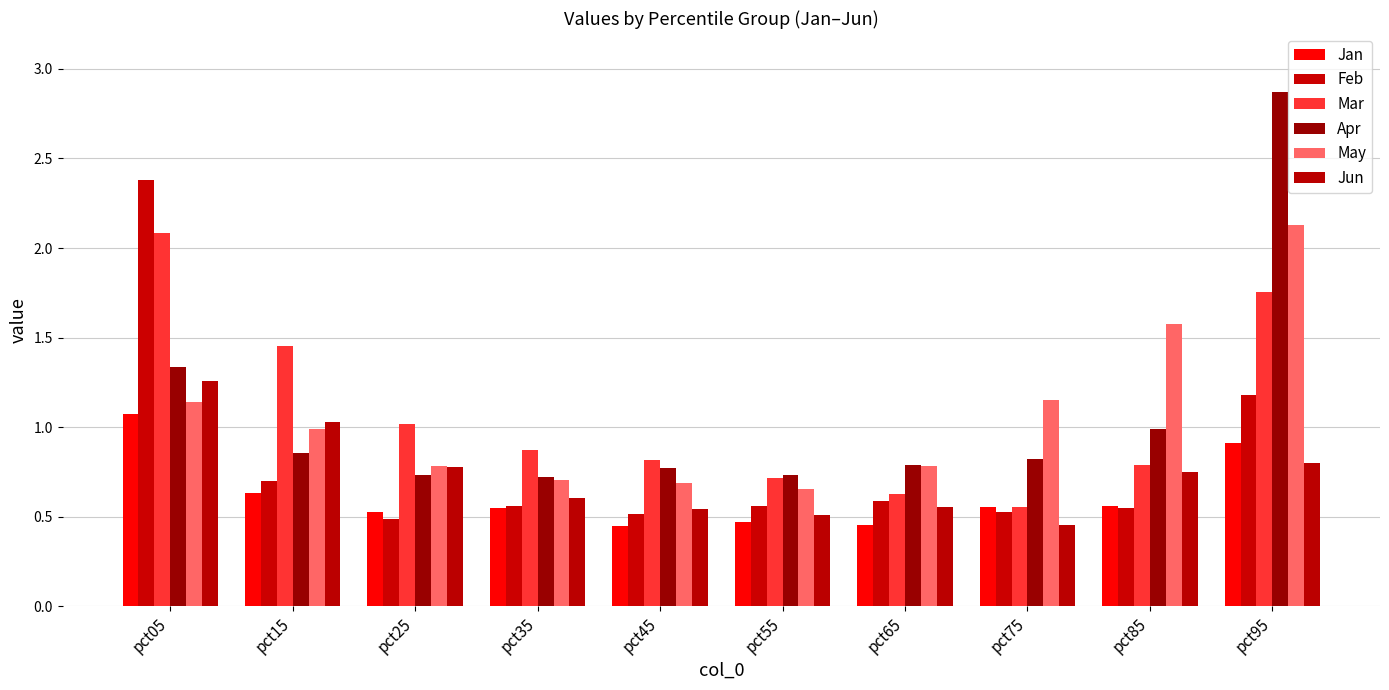

Between pct25 and pct35, which series saw the biggest shift?

Jun